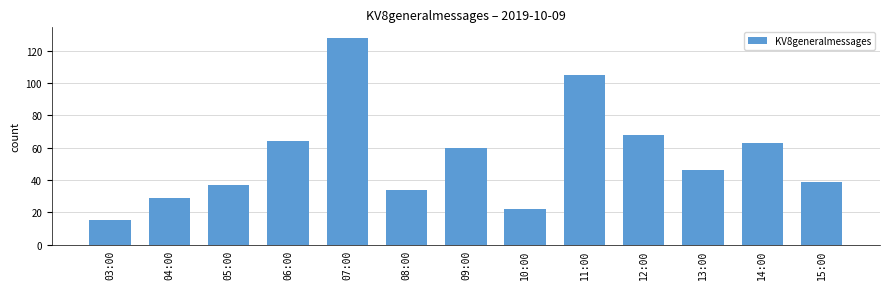

What is the sum of all values?

710